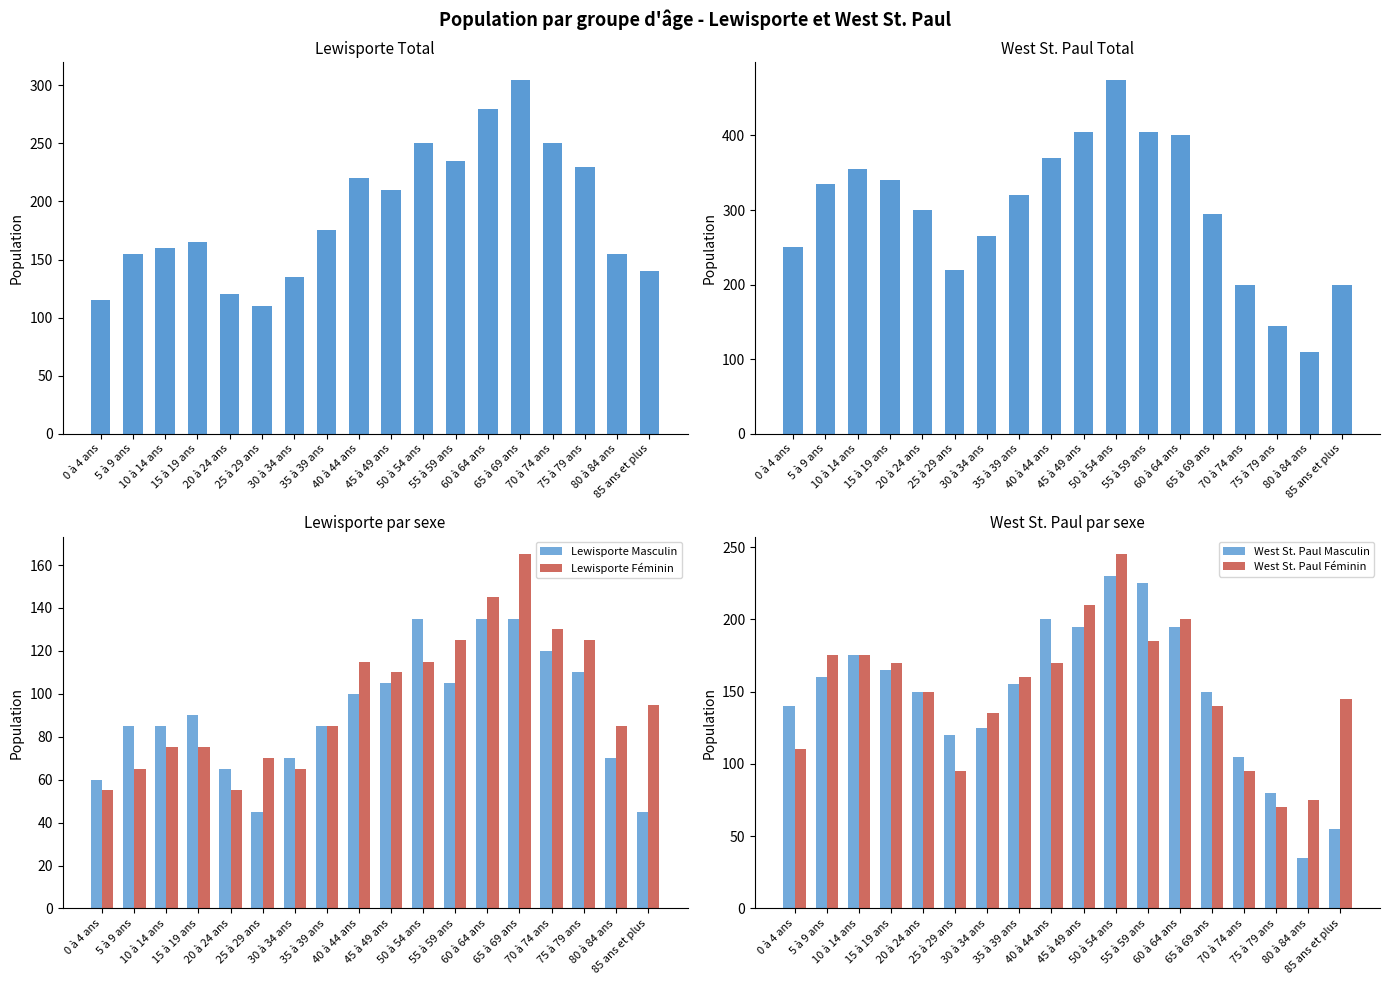

Rank the categories by Lewisporte Total value from highest to lowest.

65 à 69 ans, 60 à 64 ans, 50 à 54 ans, 70 à 74 ans, 55 à 59 ans, 75 à 79 ans, 40 à 44 ans, 45 à 49 ans, 35 à 39 ans, 15 à 19 ans, 10 à 14 ans, 5 à 9 ans, 80 à 84 ans, 85 ans et plus, 30 à 34 ans, 20 à 24 ans, 0 à 4 ans, 25 à 29 ans